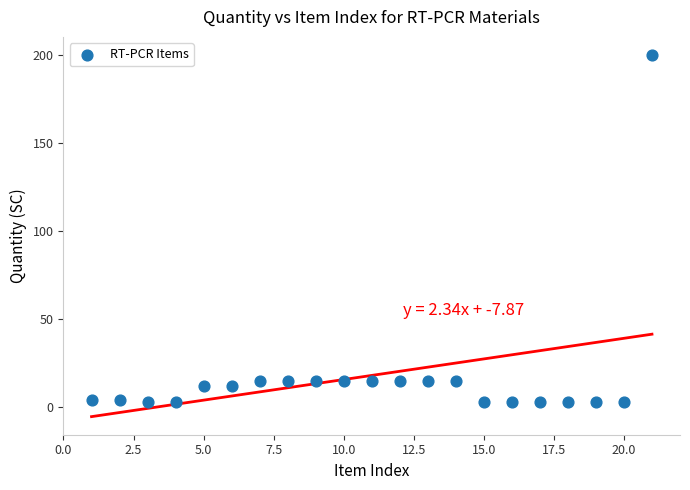

What is the range of Y values (max minus min)?

197